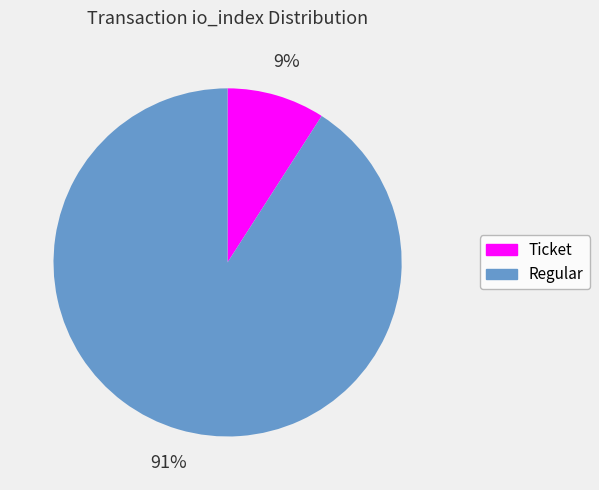

Rank the categories by value from highest to lowest.

Regular, Ticket